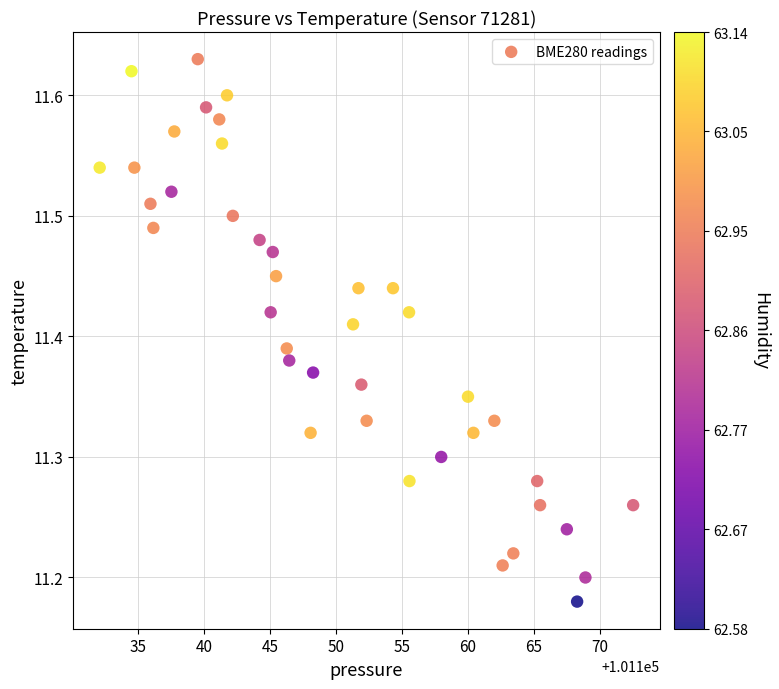

What is the range of X values (max minus min)?

40.5